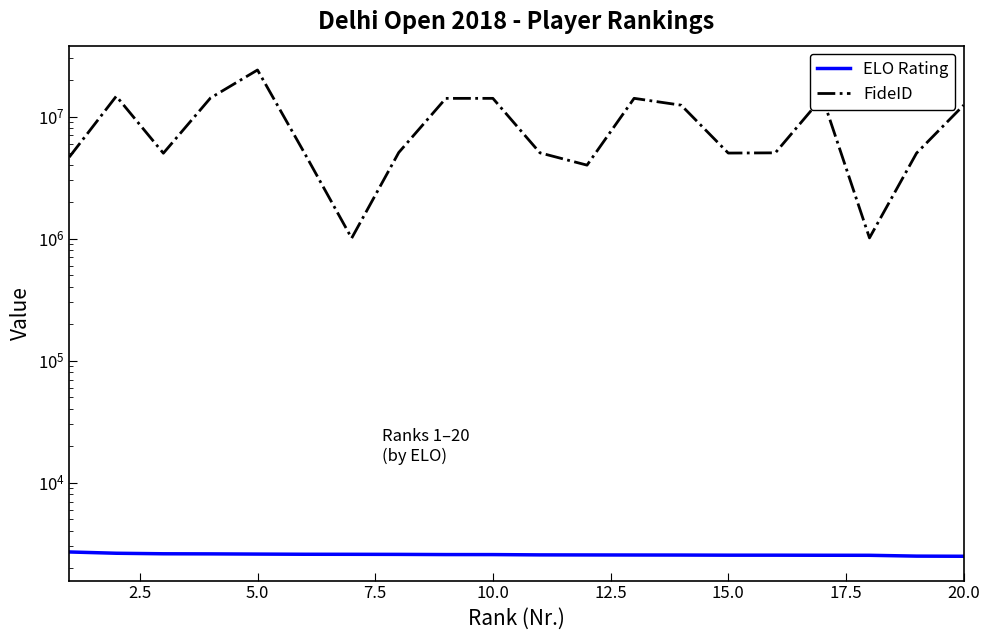

True or false: ELO Rating has more than 2 interior local peaks.

False